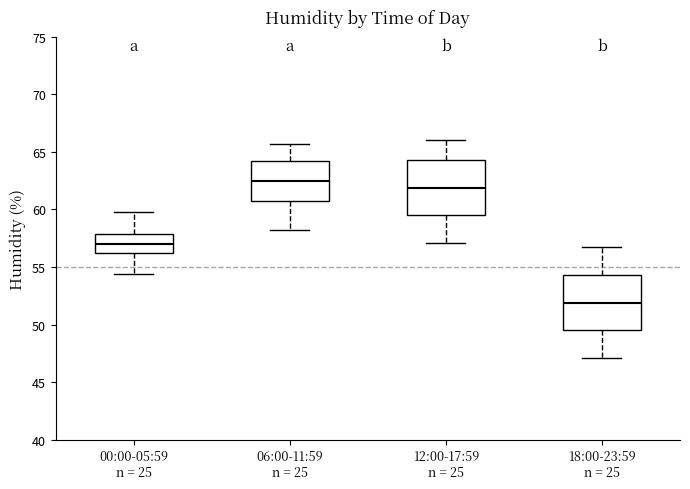

Reading left to right, transcribe this box plot: for each box, give where its median line is, the range the box spans, and where its two whiskers end, as read against the y-axis. The values are not printed on the chart, so give them approximately, as read against the axis.

00:00-05:59 n = 25: median 57.0, box 56.0 to 58.0, whiskers 54.5 to 60.0
06:00-11:59 n = 25: median 62.5, box 61.0 to 64.0, whiskers 58.0 to 65.5
12:00-17:59 n = 25: median 62.0, box 59.5 to 64.5, whiskers 57.0 to 66.0
18:00-23:59 n = 25: median 52.0, box 49.5 to 54.5, whiskers 47.0 to 56.5